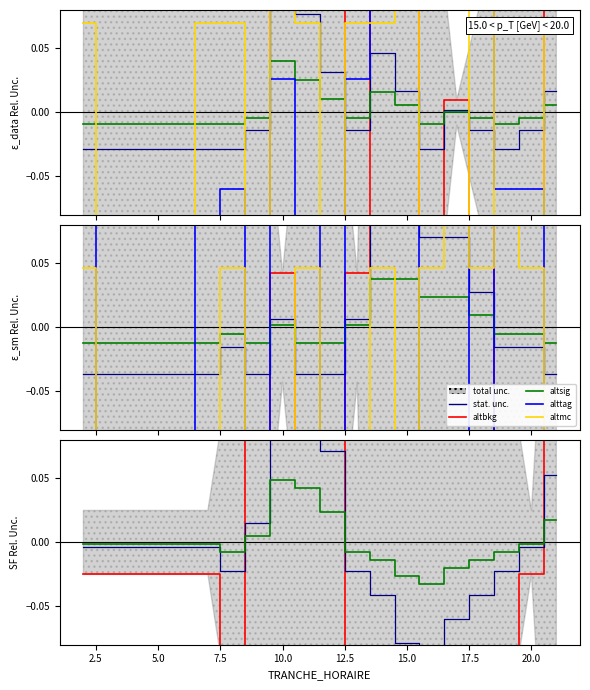

List the series in order of their peak value, highest first.

altbkg, alttag, altmc, stat. unc., altsig